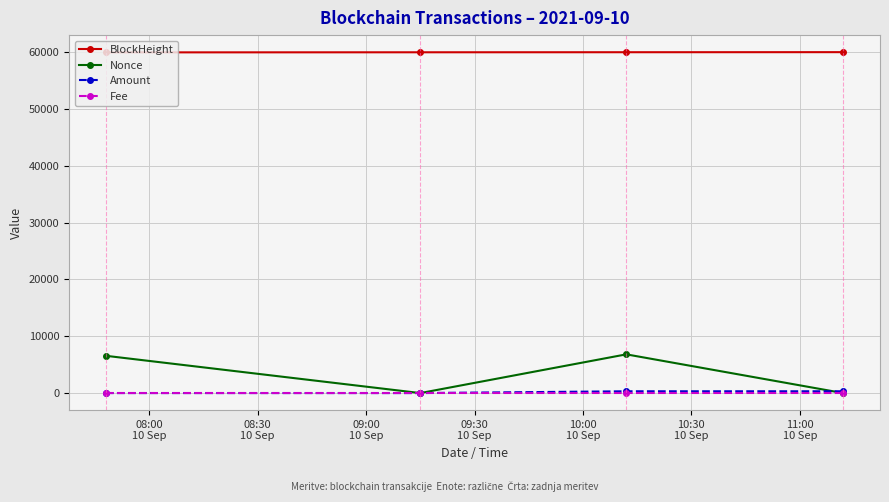

How many series are shown in this chart?

4